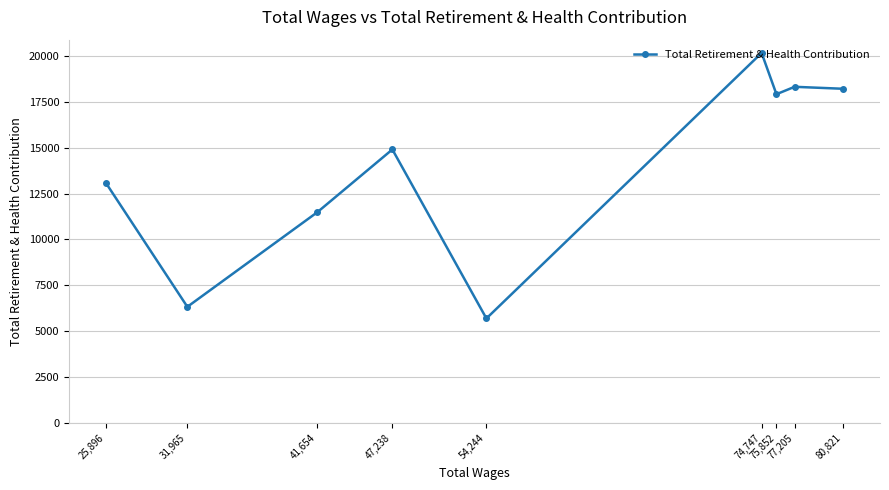

What is the label of the 5th point from the right?

54,244